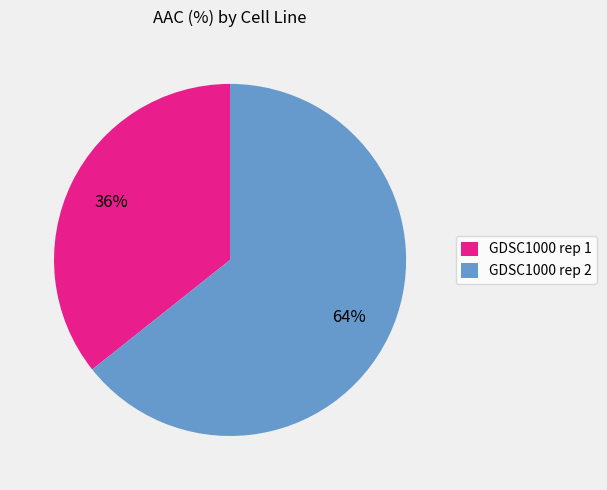

Which has a higher value, GDSC1000 rep 2 or GDSC1000 rep 1?

GDSC1000 rep 2